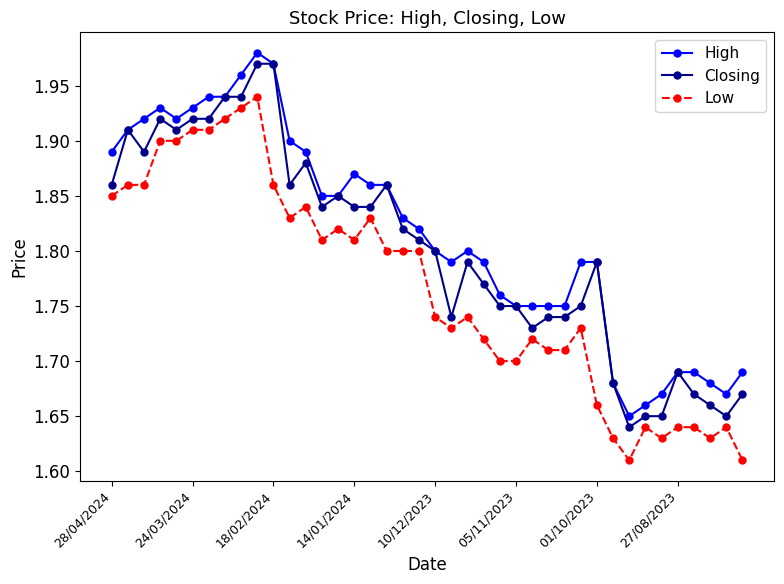

True or false: Closing has more than 2 points higher than both neighbors.

True